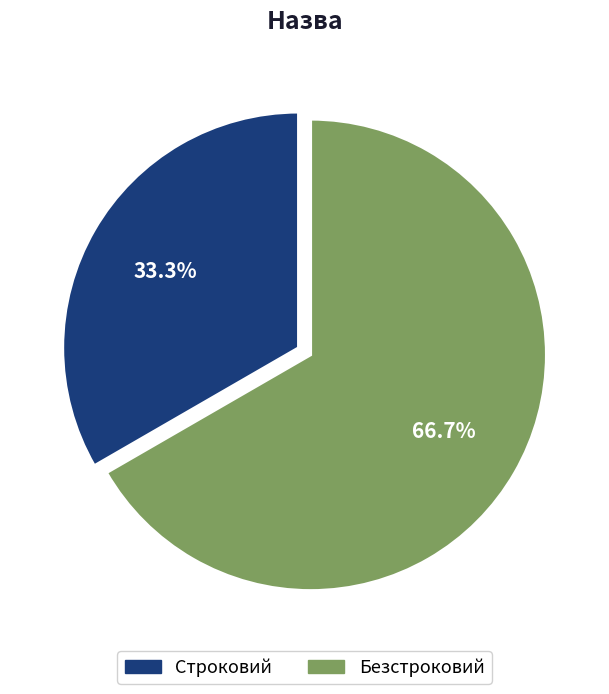

Is Безстроковий the majority of the pie?

Yes